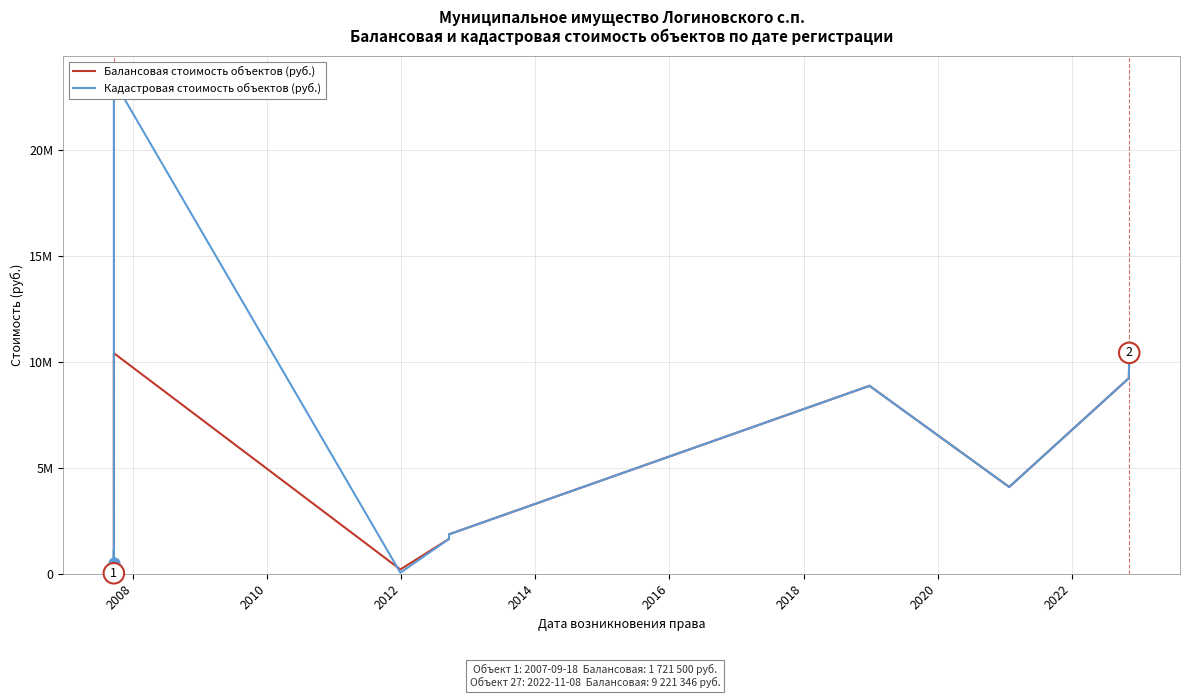

Which series reaches the minimum Y coordinate?

Балансовая стоимость объектов (руб.)